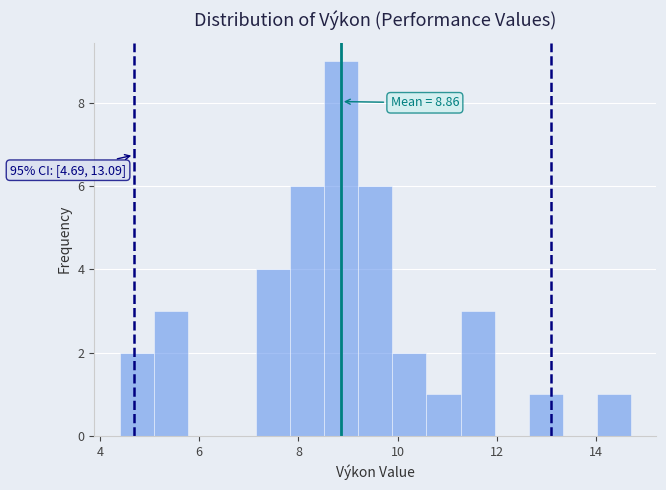

Around what value on the x-axis is the tallest bar? Give the approximate position of its centre, as read against the axis.

8.8